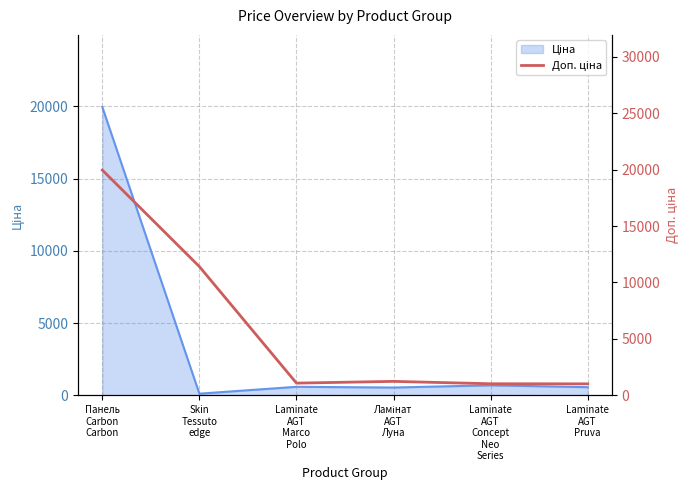

How many lines are shown in the chart?

1